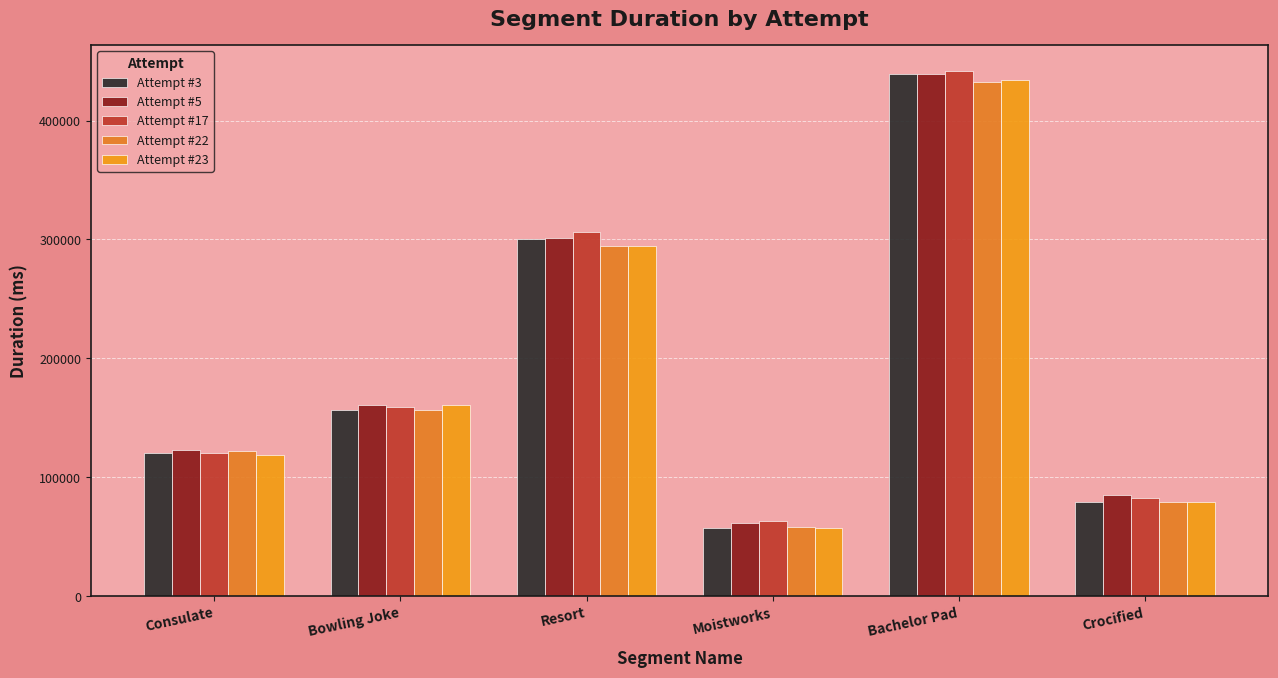

Which series changed the most between Bowling Joke and Bachelor Pad?

Attempt #3